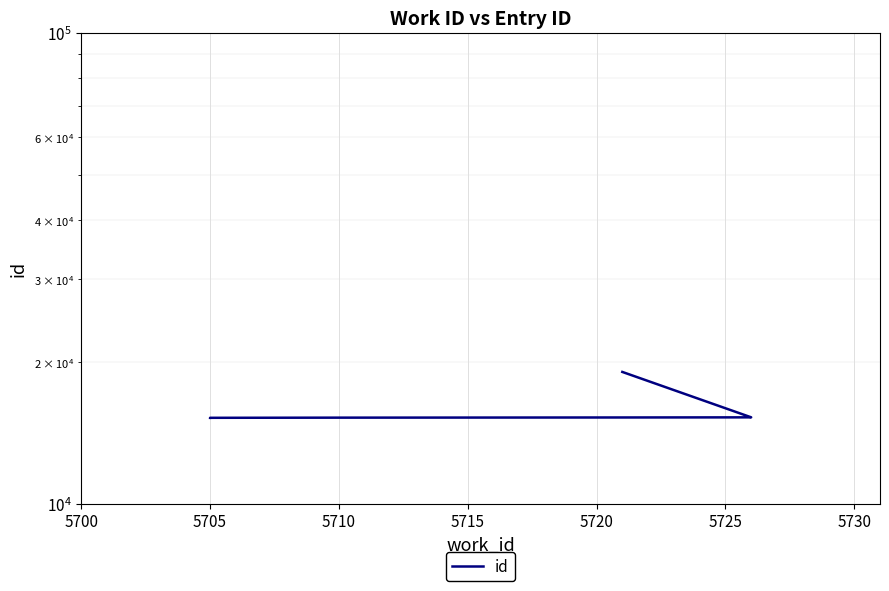

What is the average value?

15667